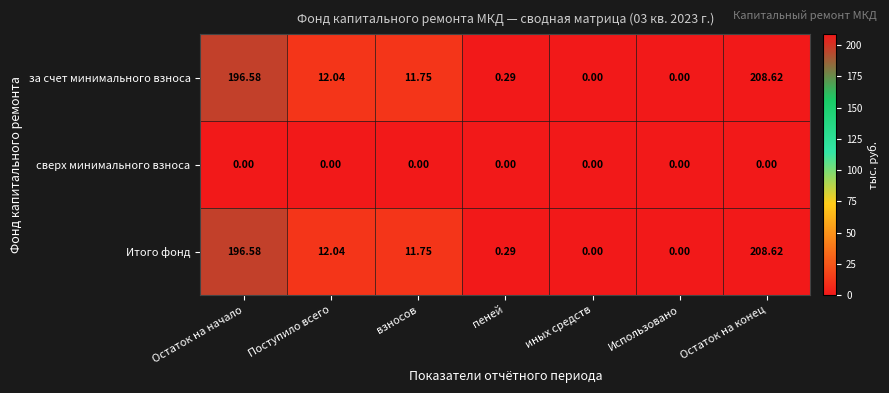

Which category has the highest value across all series?

Остаток на конец